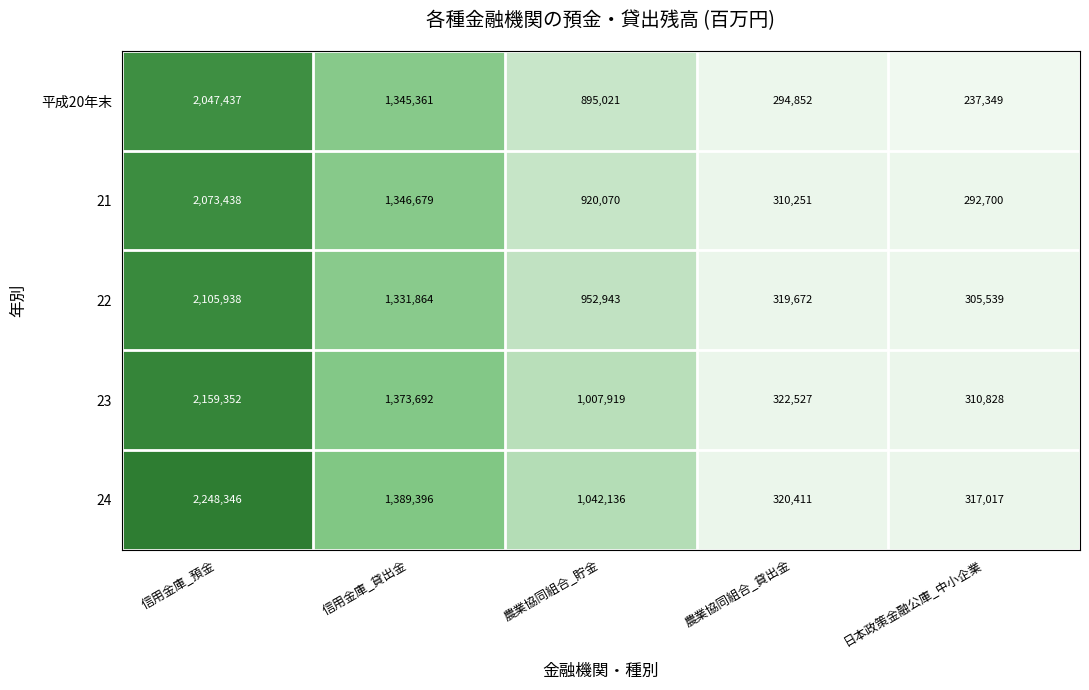

Which series changed the most between 信用金庫_預金 and 農業協同組合_貸出金?

24